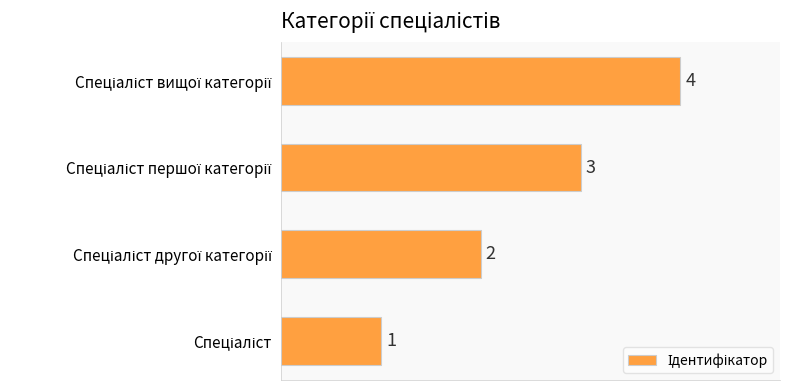

What is the maximum value shown in the chart?

4